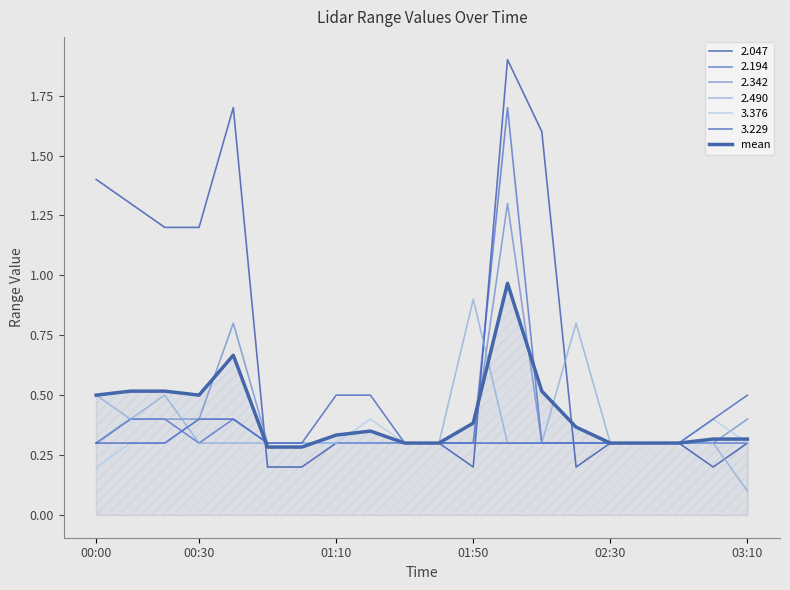

Does the chart have visible grid lines?

No